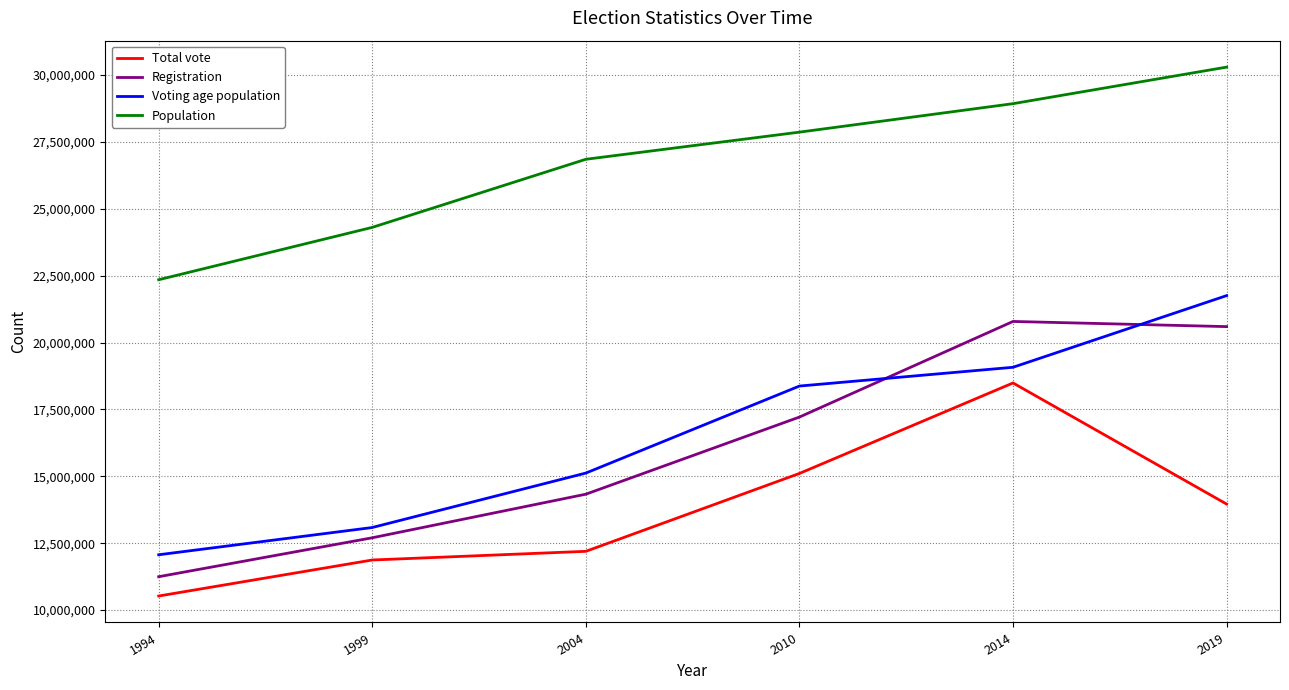

Where does the Total vote series first go above 13963627?

2010